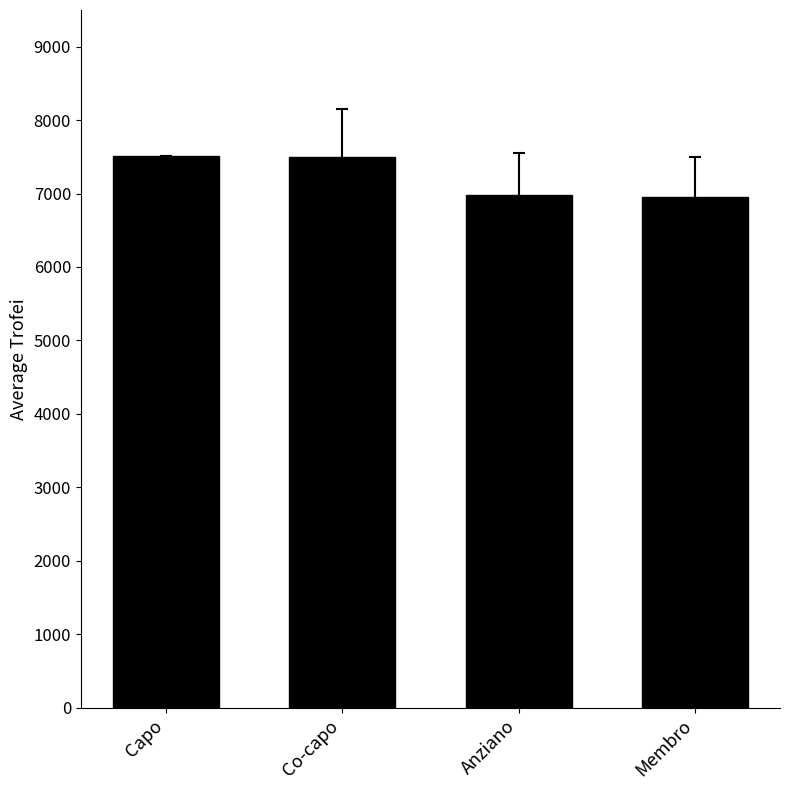

What is the change in value from Capo to Co-capo?

-17.2